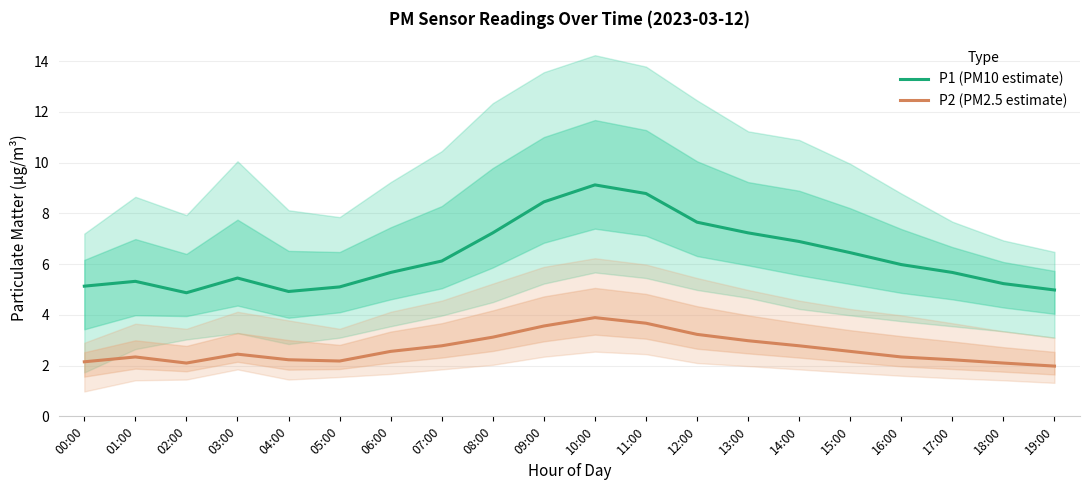

Between 09:00 and 16:00, which is larger?

09:00